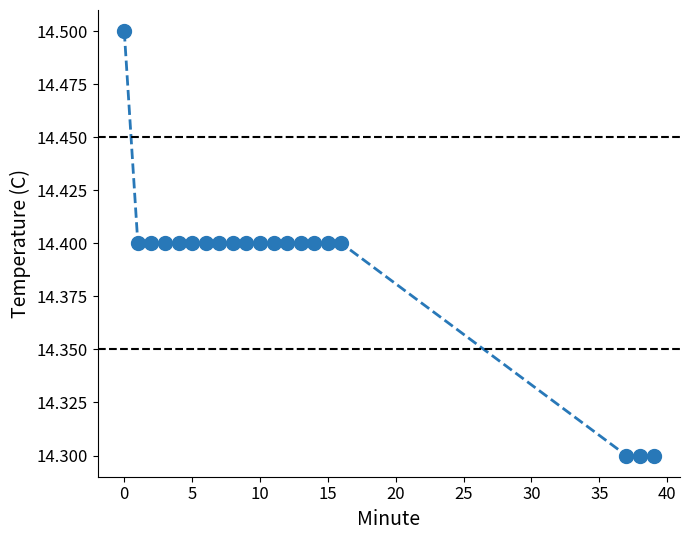

Count the values in the range 14 to 15.

20